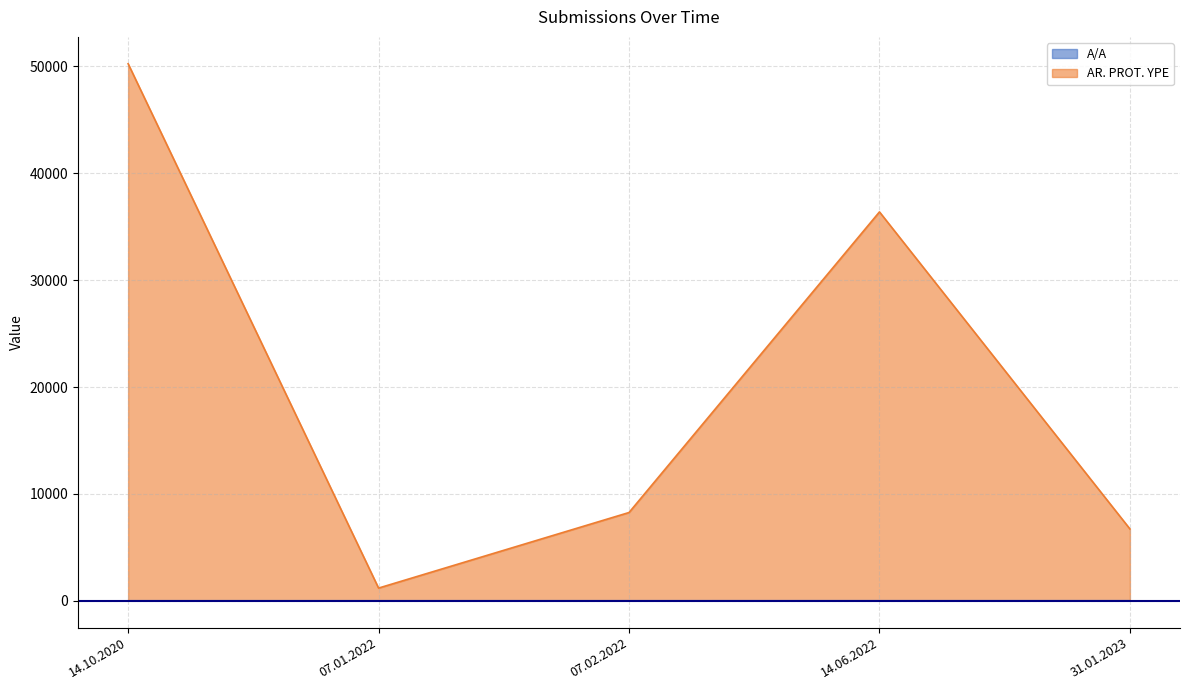

What is the difference between the AR. PROT. YPE values at 31.01.2023 and 07.01.2022?

5533